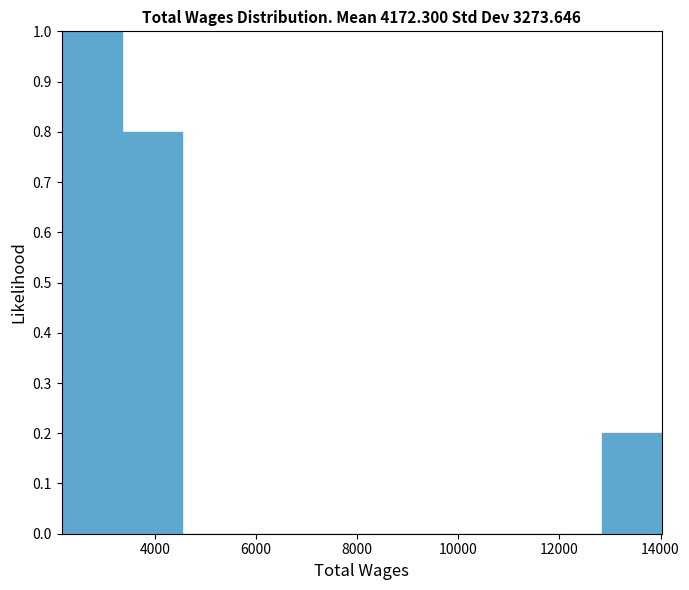

Which range on the x-axis has the tallest bar?

2200 to 3400